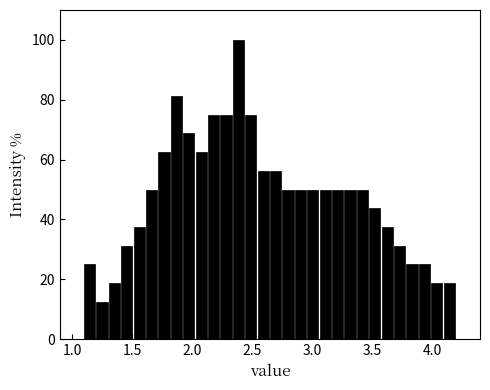

Around what value on the x-axis is the tallest bar? Give the approximate position of its centre, as read against the axis.

2.40